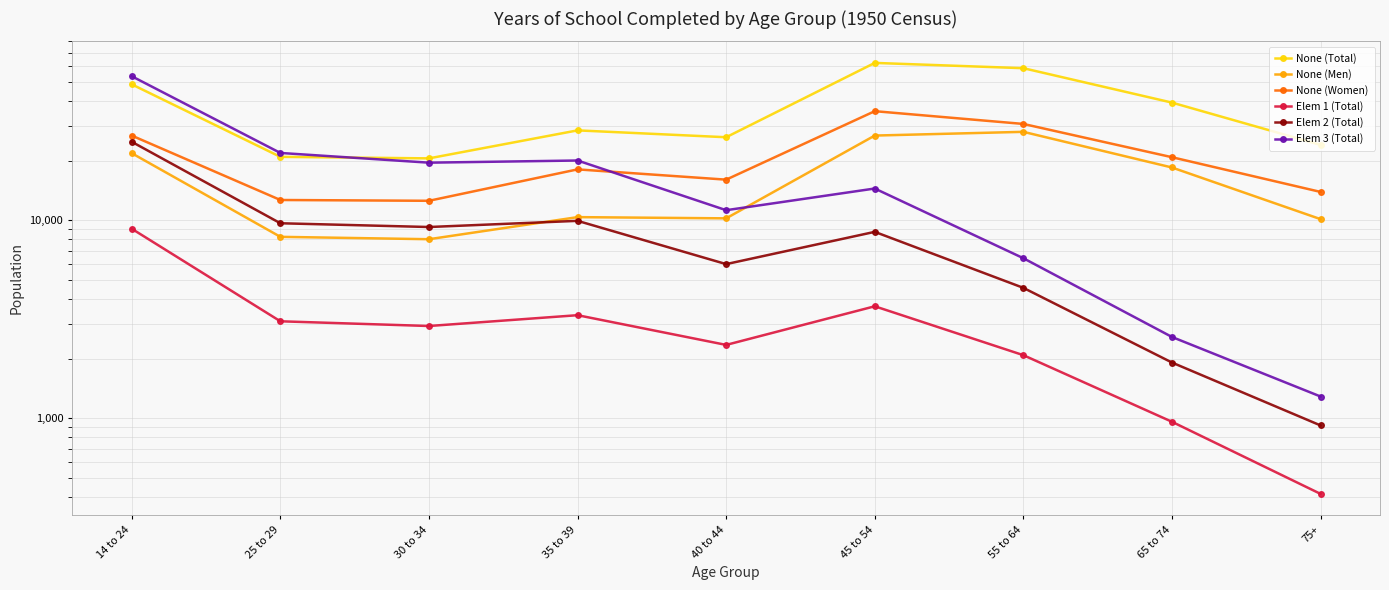

What is the difference between the second highest and minimum values in the None (Total) series?

38086